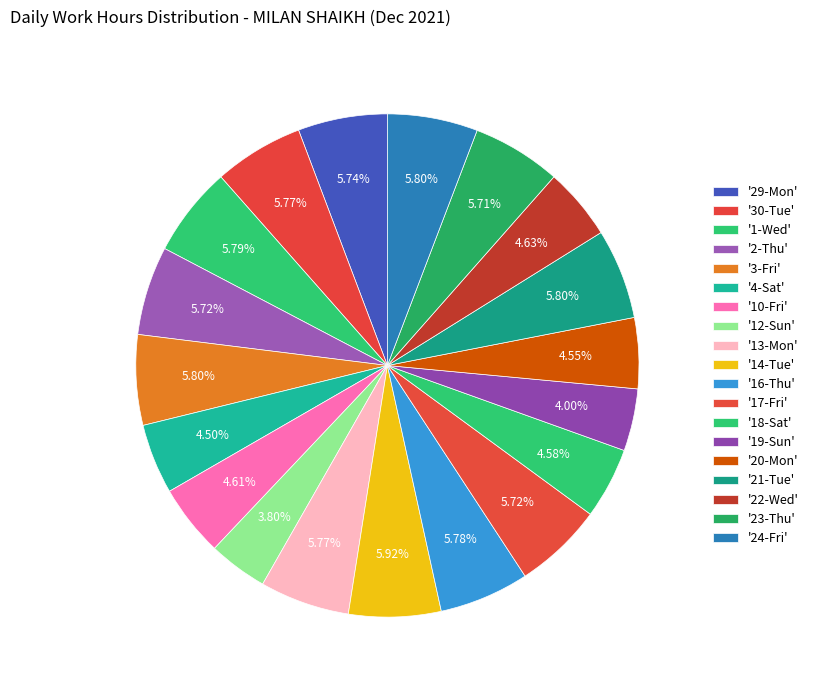

Count the number of slices in the pie.

19